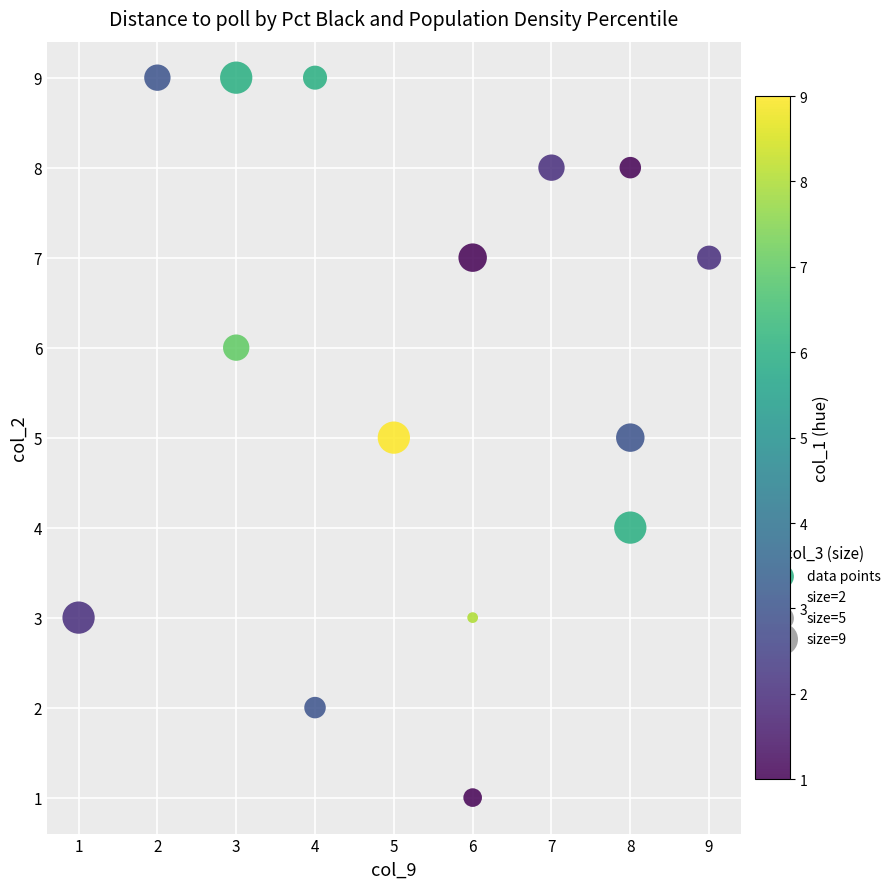

What is the range of X values (max minus min)?

8